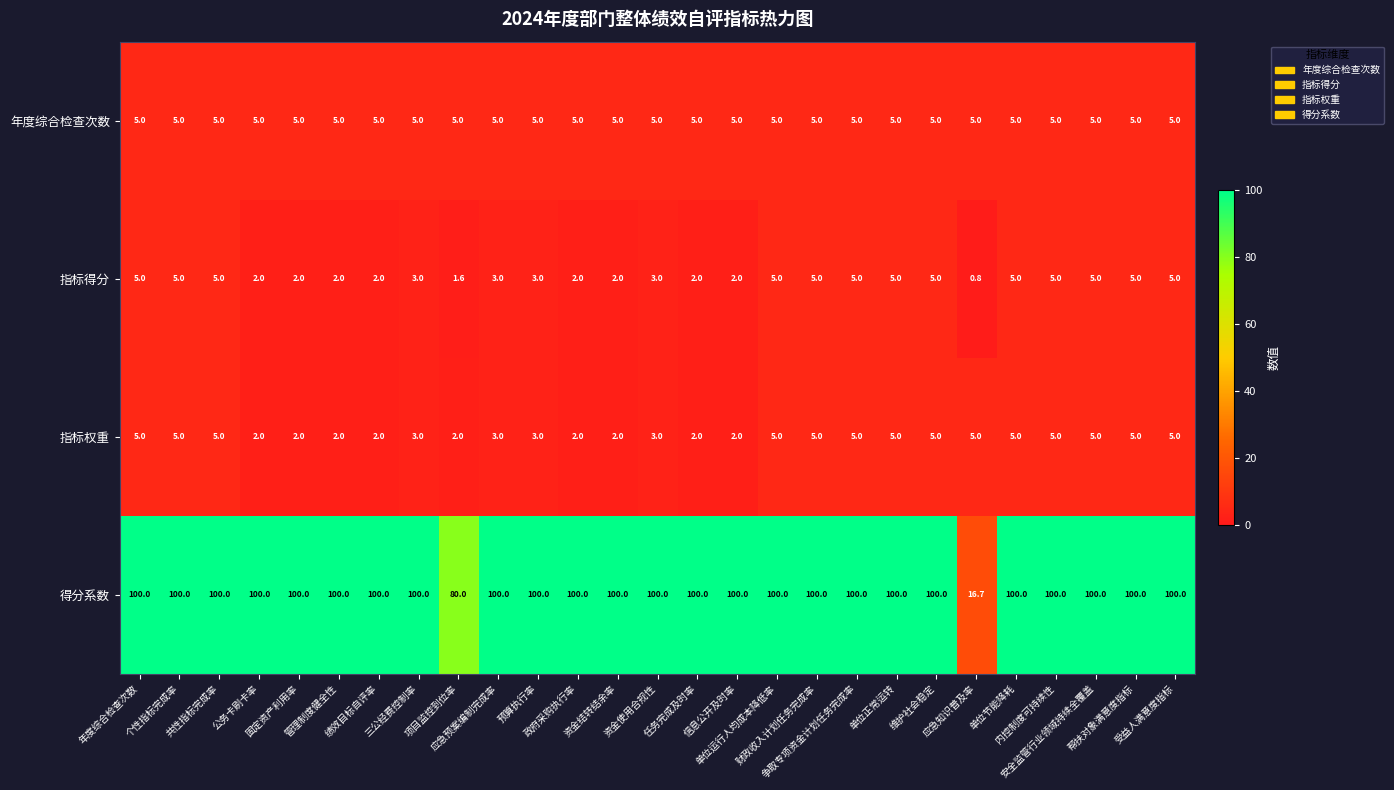

Which series has the widest spread of values?

得分系数